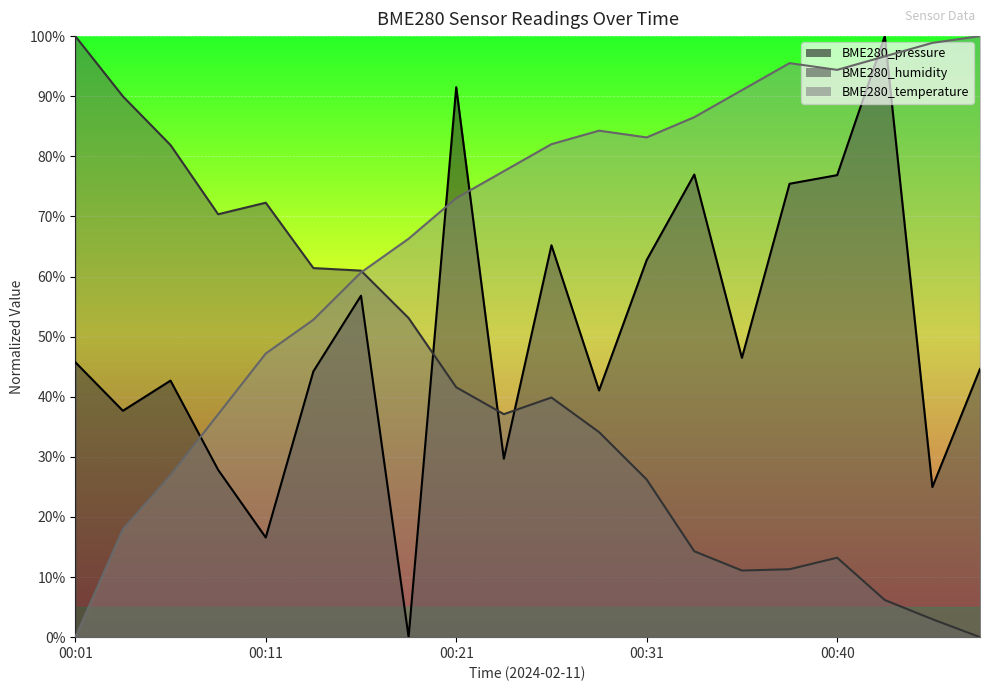

True or false: BME280_humidity has a value of 63.1 at 00:48.

False